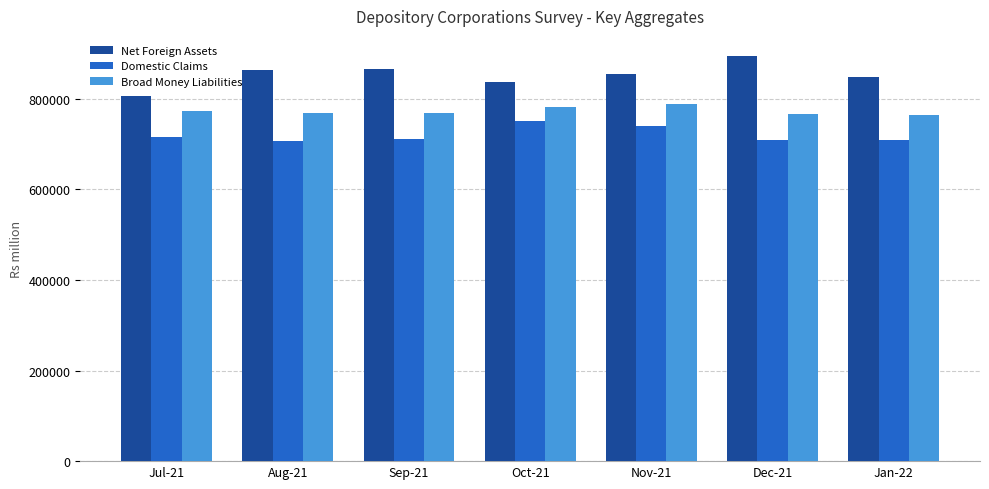

What position from the left is Jan-22?

7